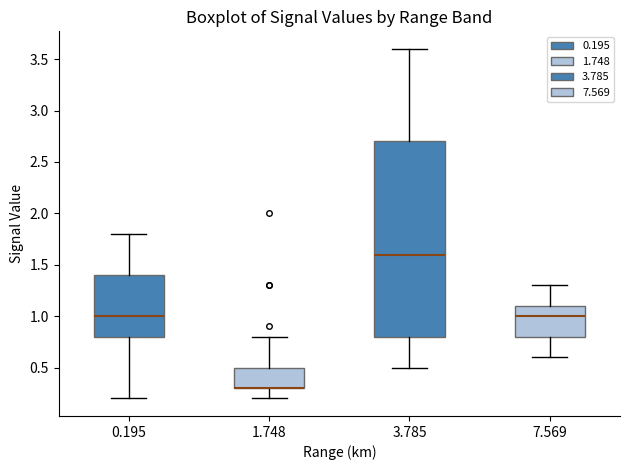

Where does the upper whisker of the box at x = 0.195 end on the y-axis? The values are not printed on the chart, so give them approximately, as read against the axis.

1.8